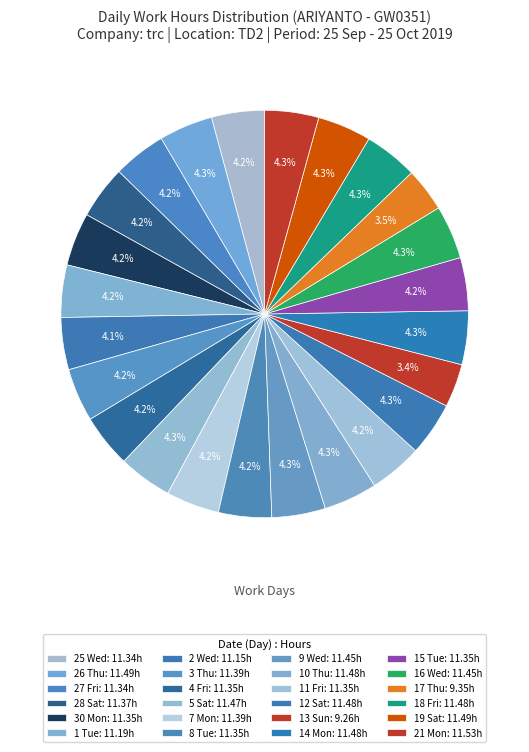

How many slices are in this pie chart?

24